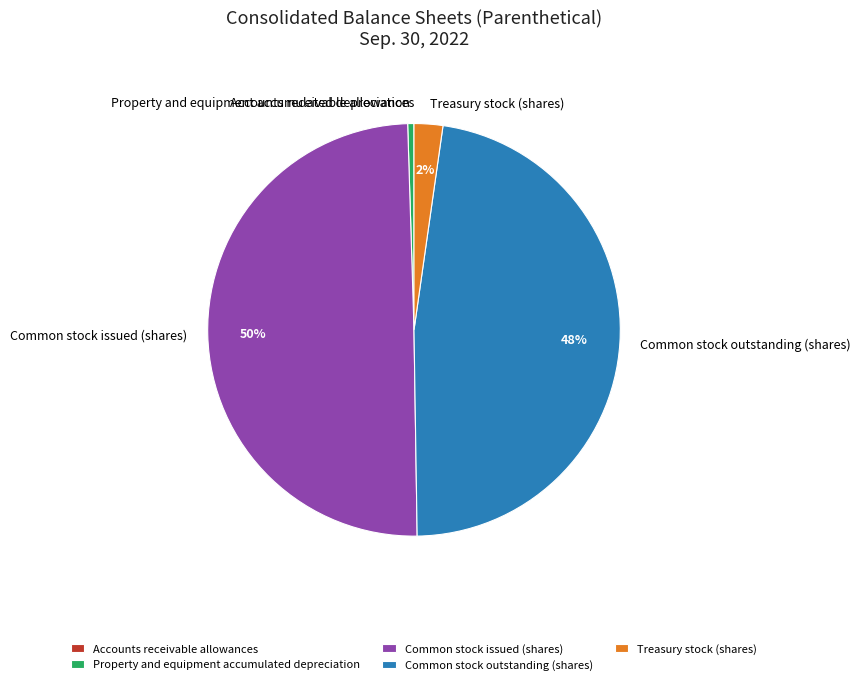

To the nearest percent, what portion does Common stock outstanding (shares) represent?

48%